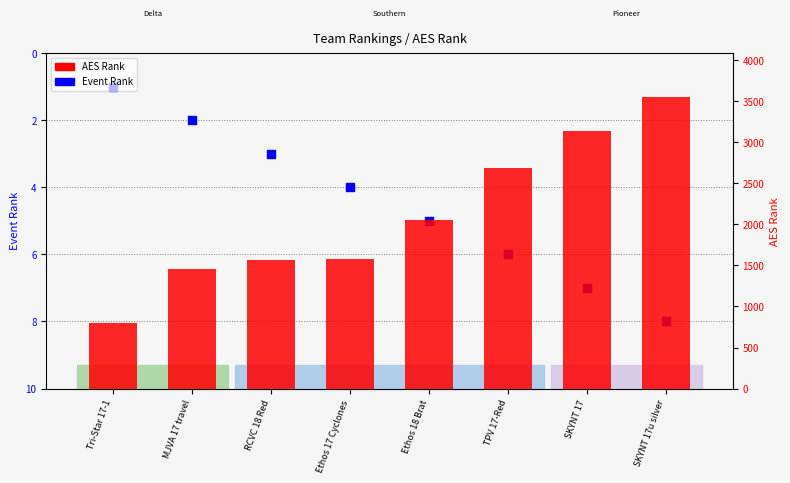

Is the value of Event Rank at Tri-Star 17-1 greater than the value of AES Rank at TPV 17-Red?

No